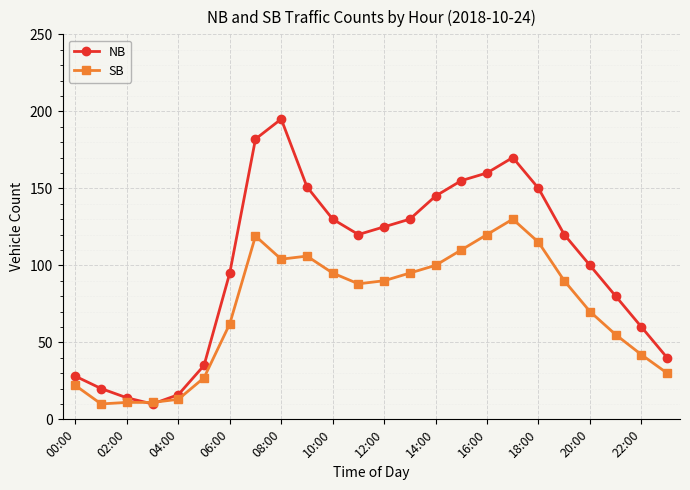

Which series has the widest spread of values?

NB